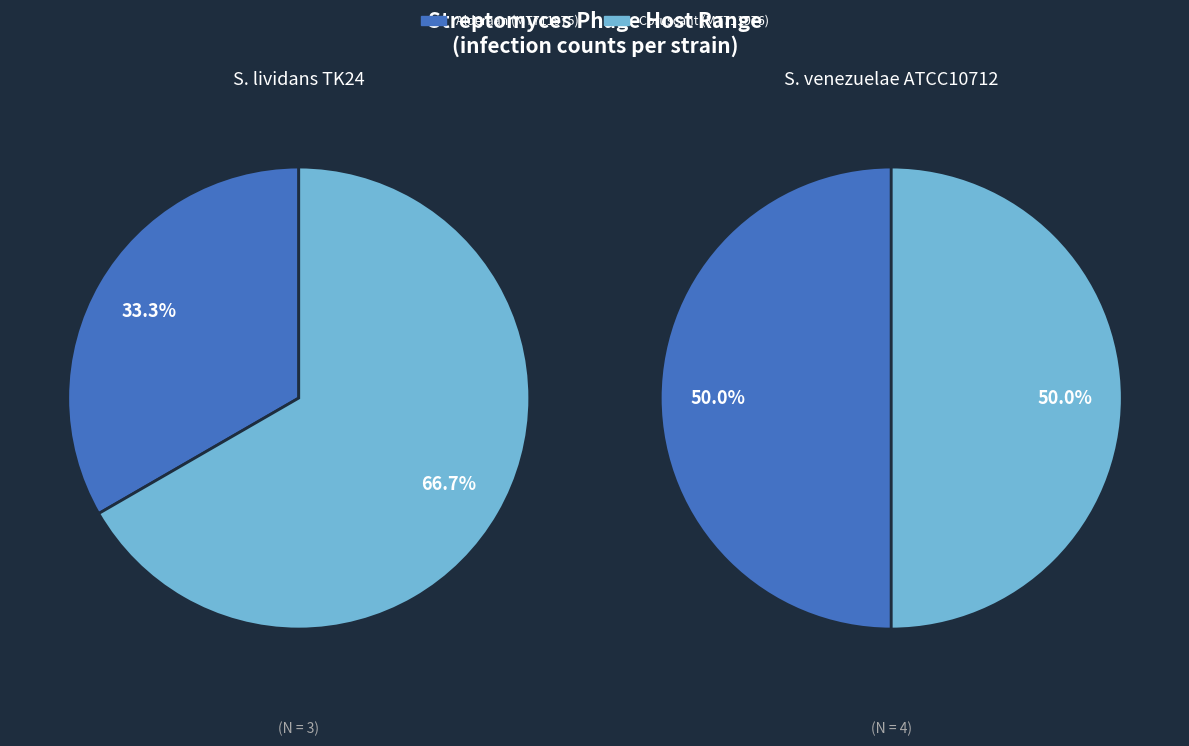

Which slice is the smallest?

Coruscant (MT711976; TAX:2739834)